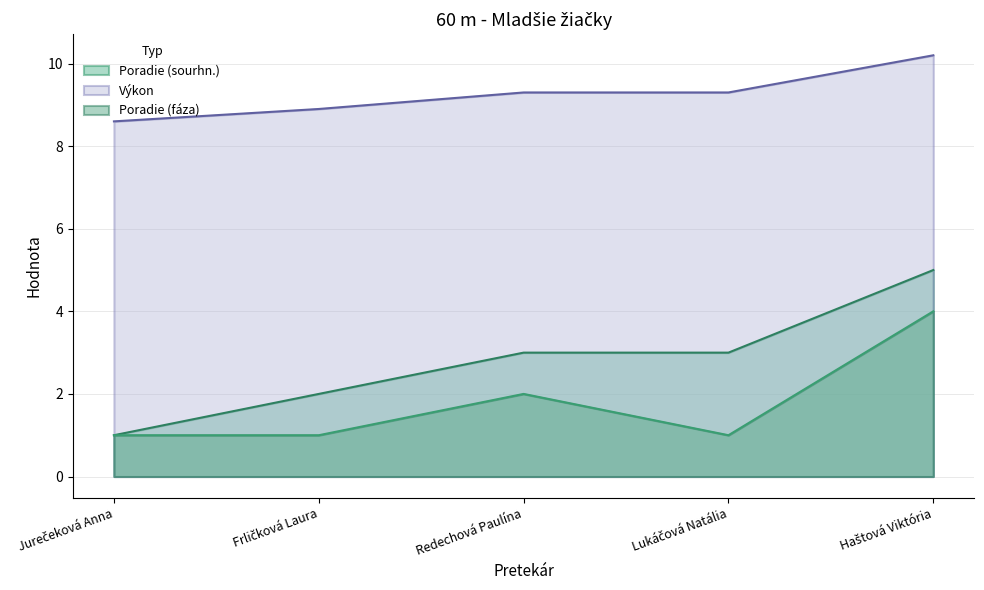

What is the average value of the Poradie (sourhn.) series?

2.8